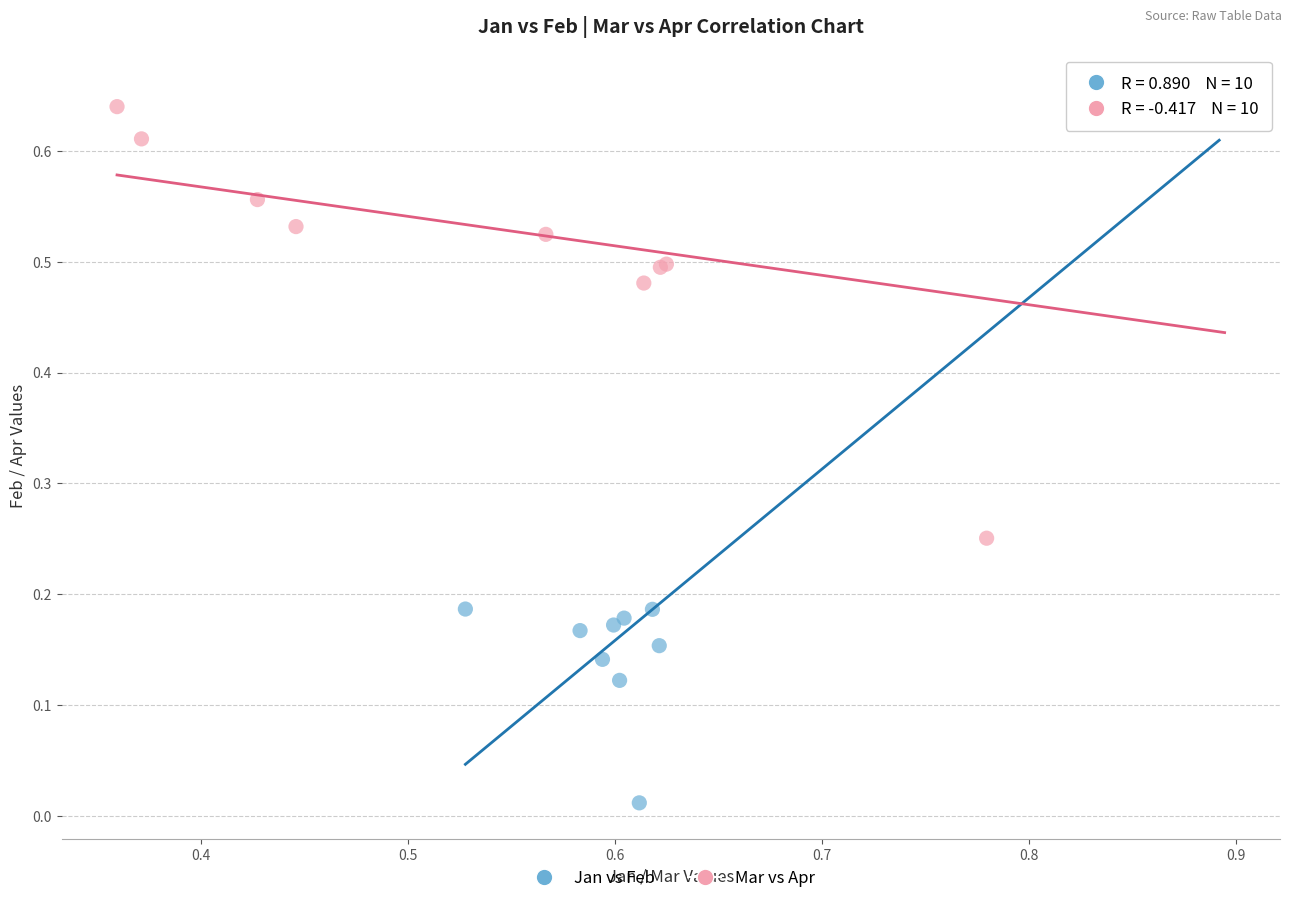

Which series has the widest spread of Y values?

Jan vs Feb